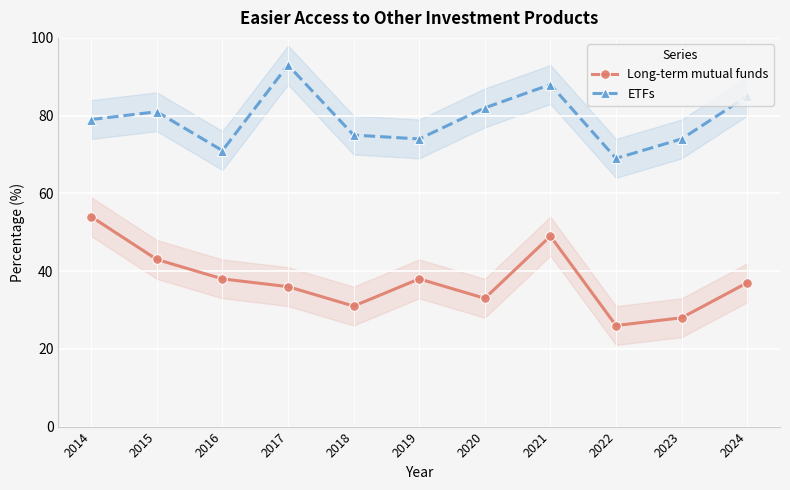

Reading left to right, list all the values displayed in this chart.

Long-term mutual funds: 54	43	38	36	31	38	33	49	26	28	37
ETFs: 79	81	71	93	75	74	82	88	69	74	85